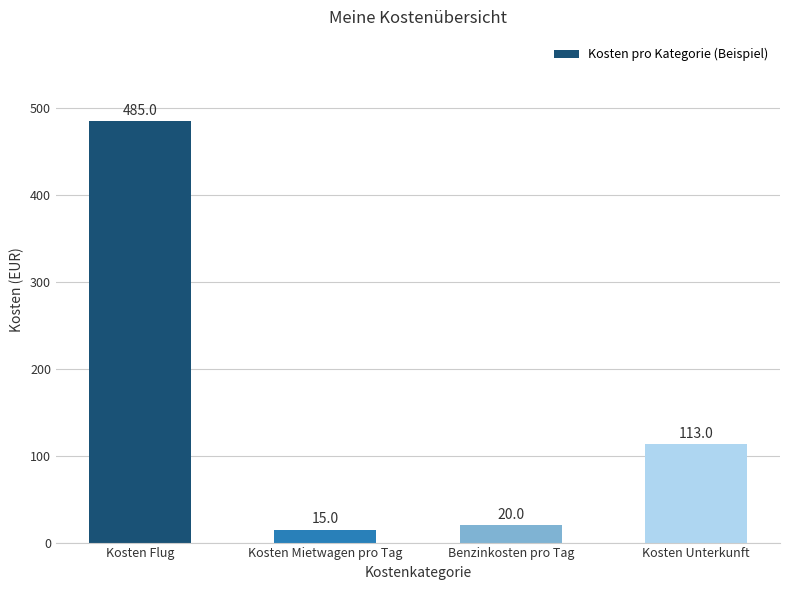

What is the value of the 4th bar from the left?

113